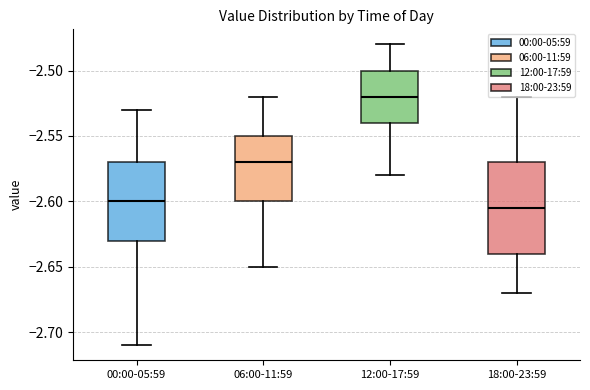

Which box has the highest median line?

12:00-17:59